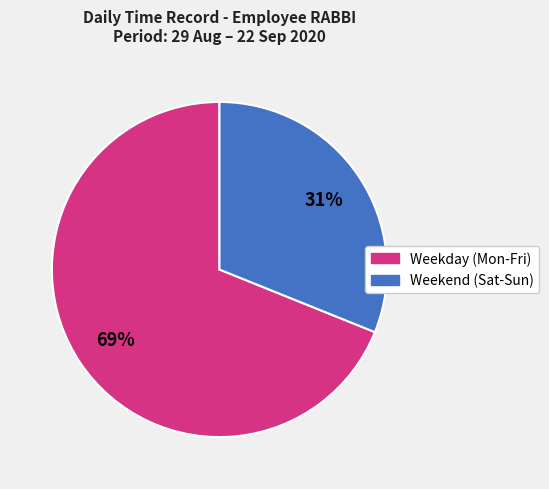

To the nearest percent, what is the difference between the largest and smallest slice percentages?

38%